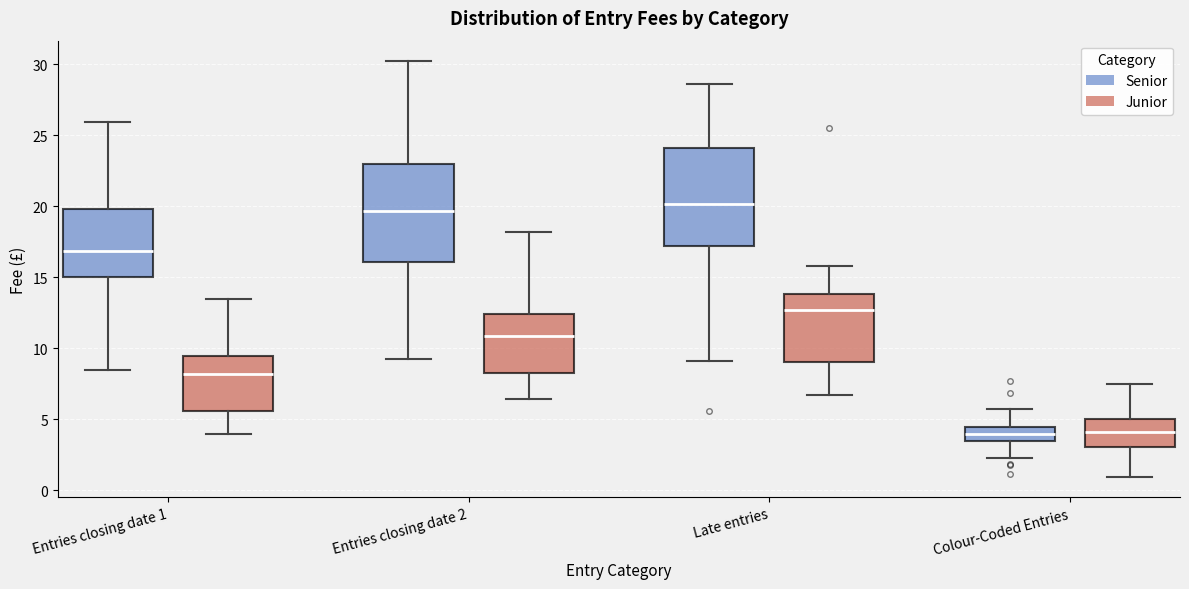

Reading left to right, transcribe this box plot: for each box, give where its median line is, the range the box spans, and where its two whiskers end, as read against the y-axis. The values are not printed on the chart, so give them approximately, as read against the axis.

Entries closing date 1 (Senior): median 17.0, box 15.0 to 20.0, whiskers 8.5 to 26.0
Entries closing date 1 (Junior): median 8.0, box 5.5 to 9.5, whiskers 4.0 to 13.5
Entries closing date 2 (Senior): median 19.5, box 16.0 to 23.0, whiskers 9.0 to 30.0
Entries closing date 2 (Junior): median 11.0, box 8.5 to 12.5, whiskers 6.5 to 18.0
Late entries (Senior): median 20.0, box 17.0 to 24.0, whiskers 9.0 to 28.5
Late entries (Junior): median 12.5, box 9.0 to 14.0, whiskers 6.5 to 16.0
Colour-Coded Entries (Senior): median 4.0, box 3.5 to 4.5, whiskers 2.0 to 5.5
Colour-Coded Entries (Junior): median 4.0, box 3.0 to 5.0, whiskers 1.0 to 7.5